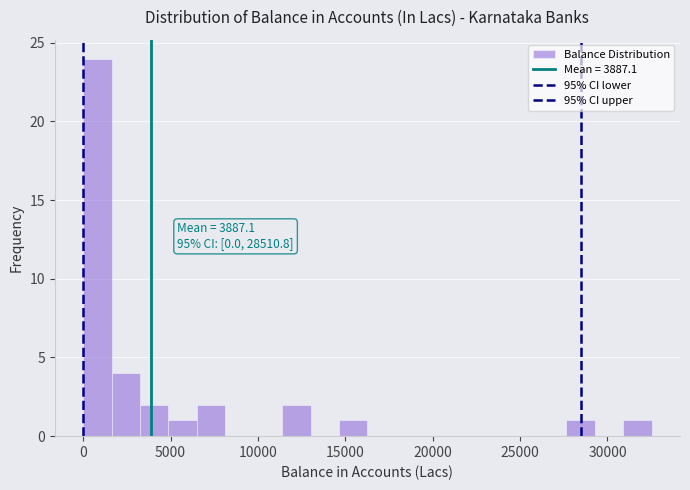

Around what value on the x-axis is the tallest bar? Give the approximate position of its centre, as read against the axis.

1000